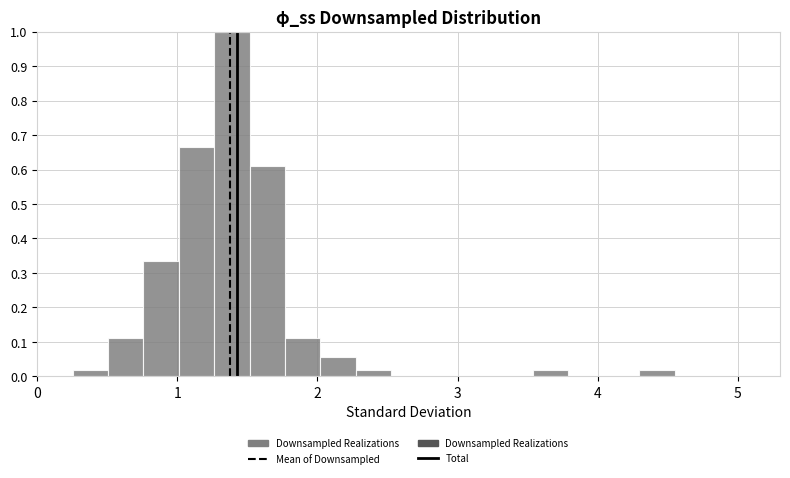

Around what value on the x-axis is the tallest bar? Give the approximate position of its centre, as read against the axis.

1.4